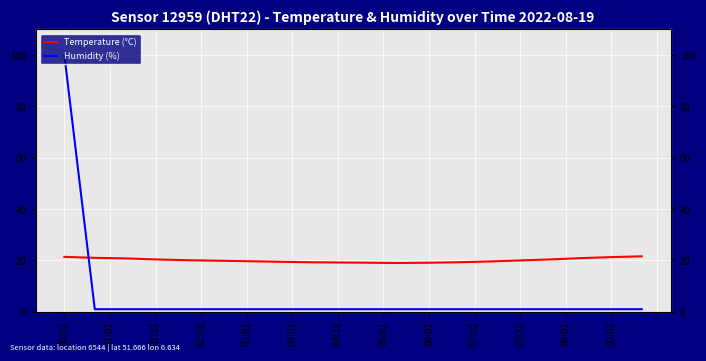

How many data points in Temperature (°C) are above 20?

9